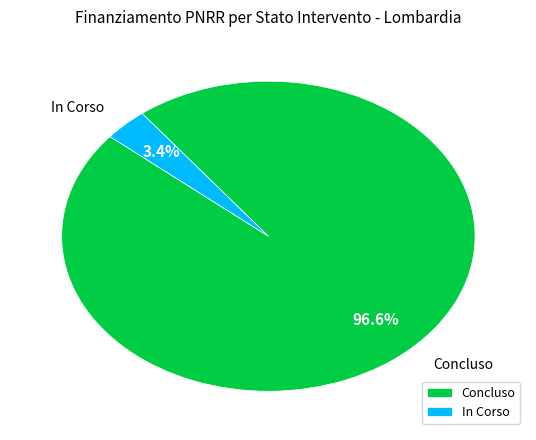

How many slices are in this pie chart?

2